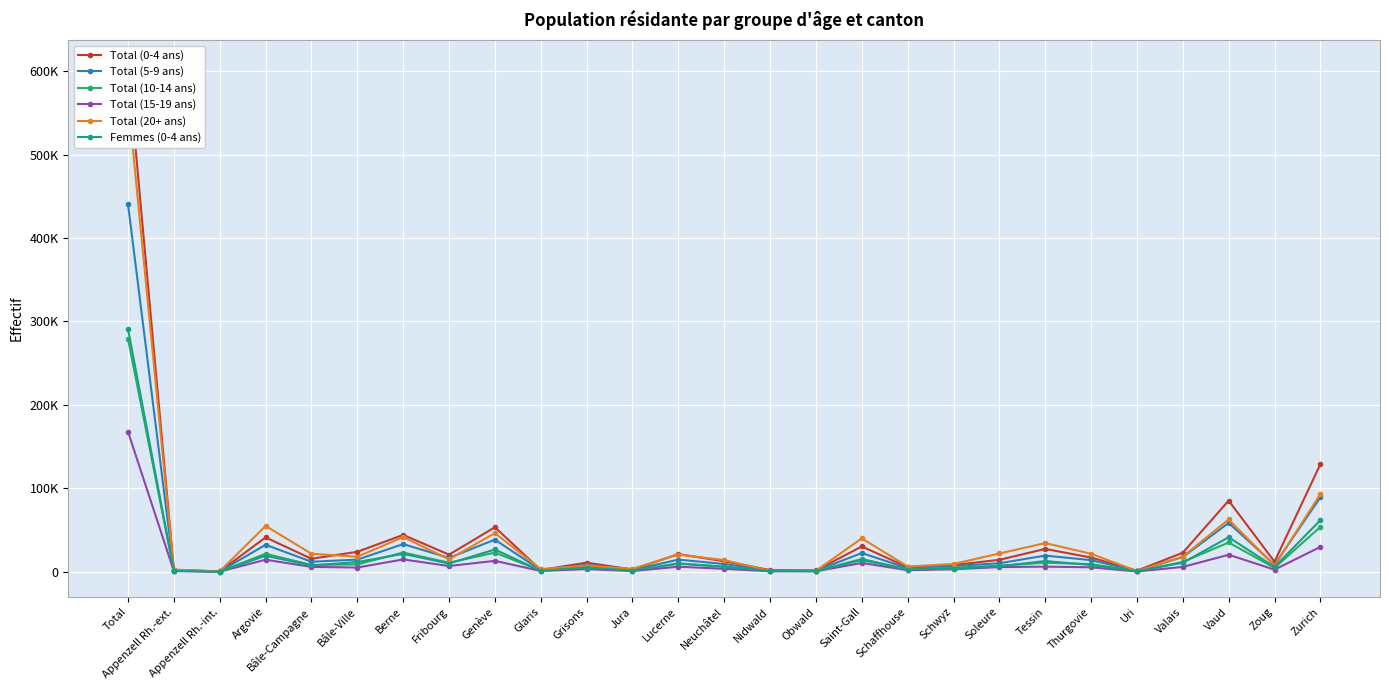

What is the total value across all series at Zoug?

40975